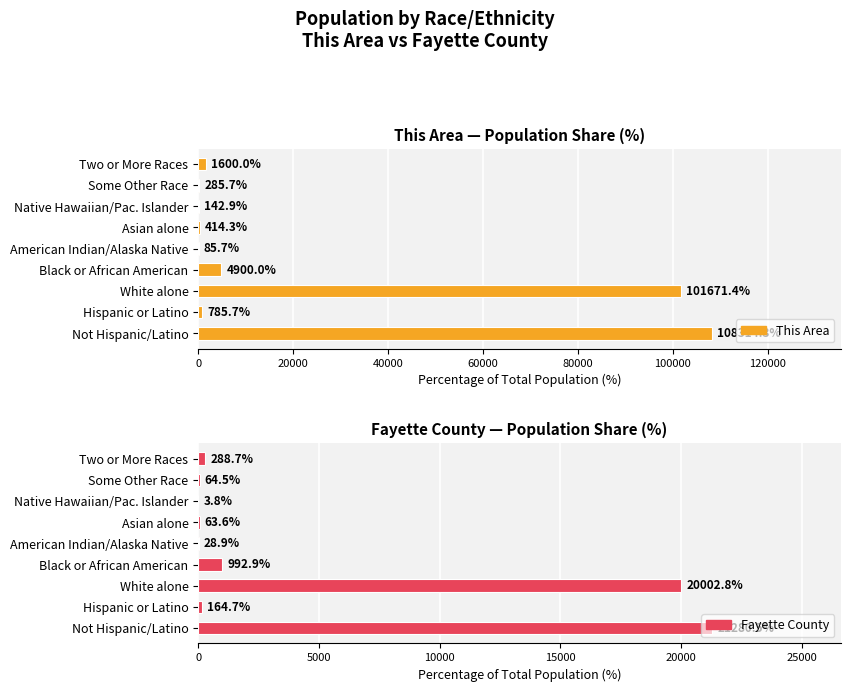

What is the value of the This Area bar at the 6th from the left?

414.3